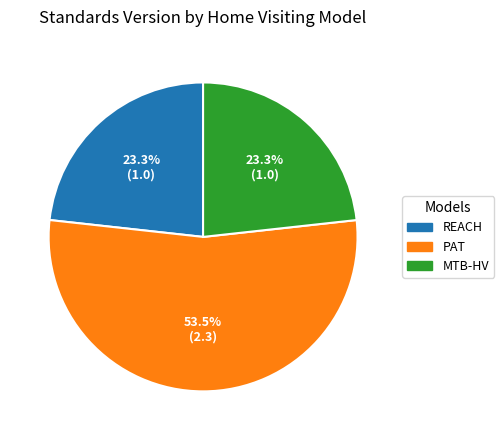

Approximately how many times larger is the value at MTB-HV compared to PAT?

0.4